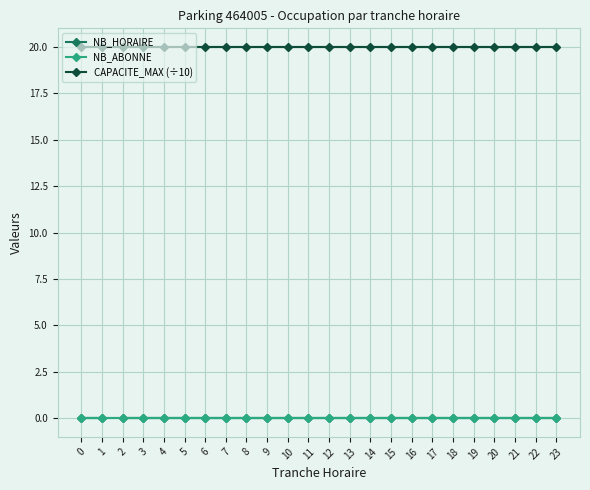

True or false: NB_HORAIRE has more than 2 points higher than both neighbors.

False